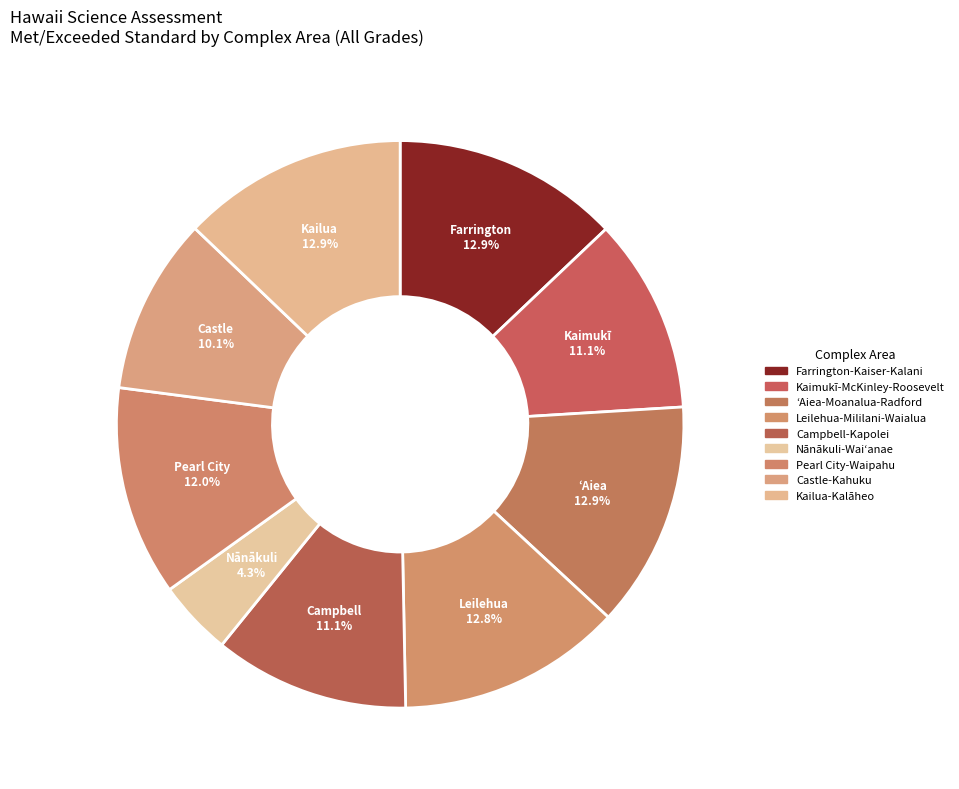

Rank the categories by value from highest to lowest.

Farrington-Kaiser-Kalani, ʻAiea-Moanalua-Radford, Kailua-Kalāheo, Leilehua-Mililani-Waialua, Pearl City-Waipahu, Campbell-Kapolei, Kaimukī-McKinley-Roosevelt, Castle-Kahuku, Nānākuli-Waiʻanae